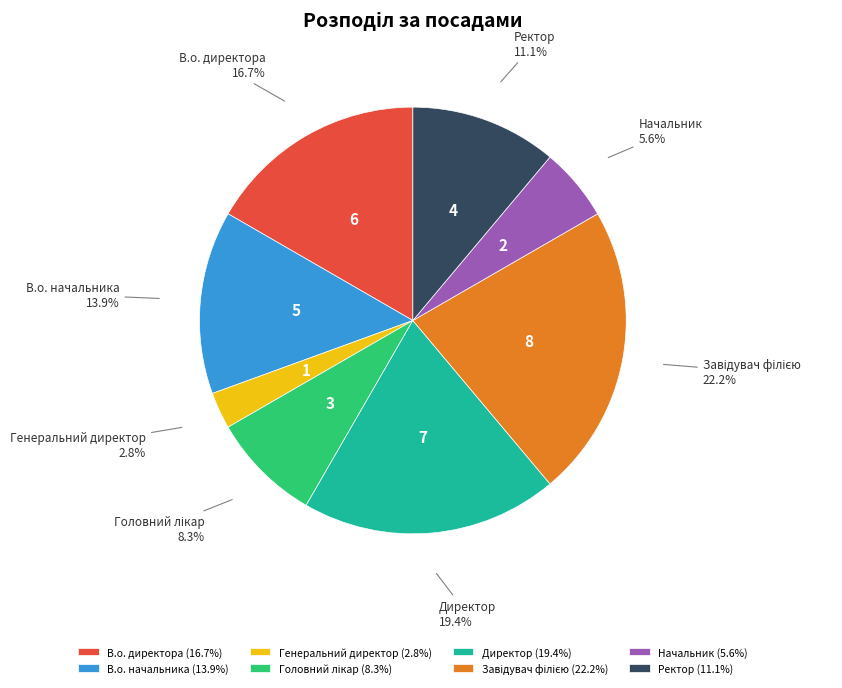

Does В.о. начальника represent more than half of the total?

No